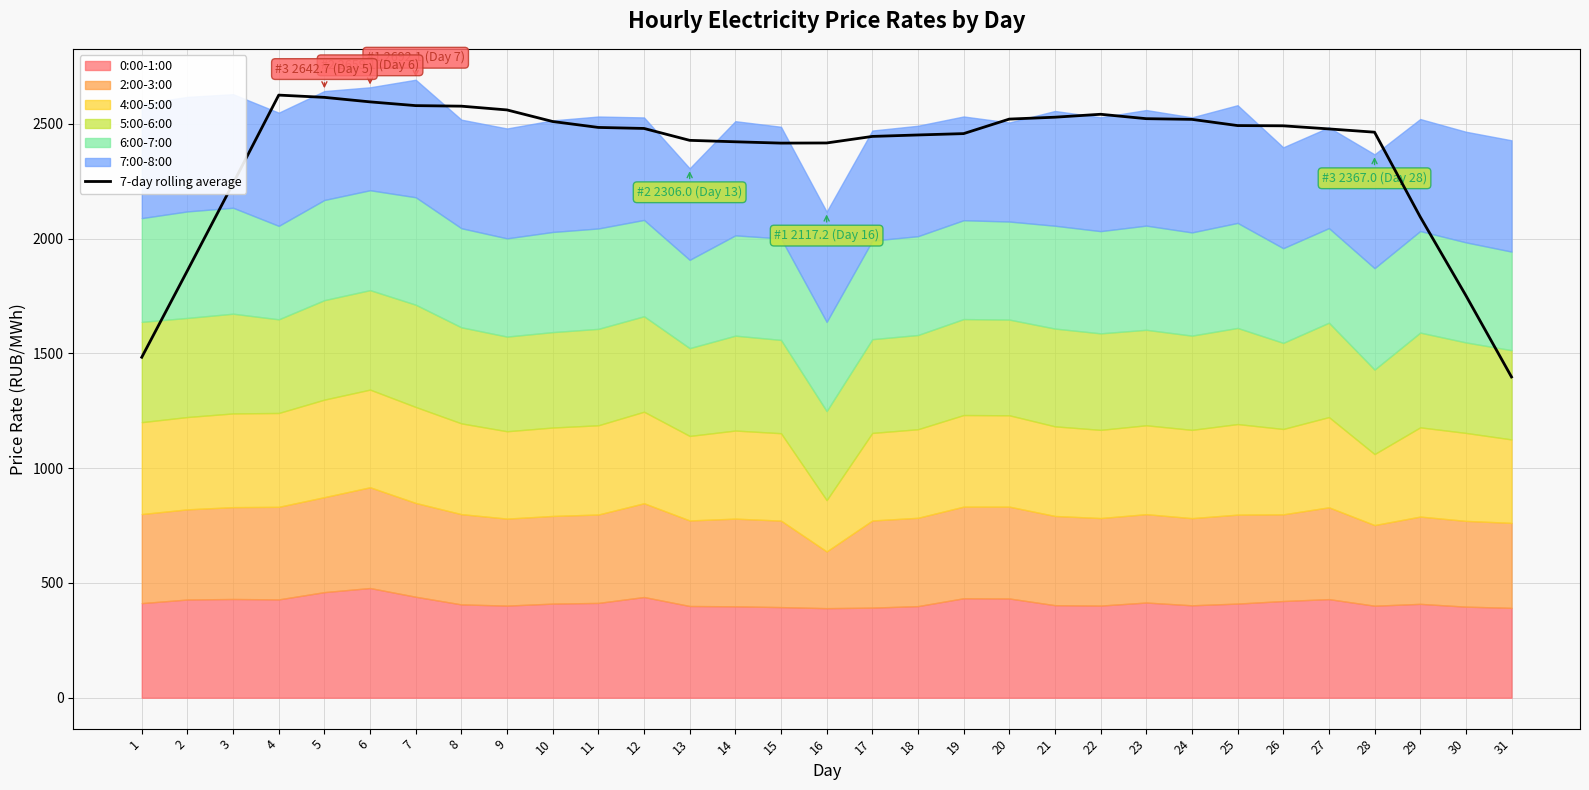

At which category does the chart reach its peak across all series?

4